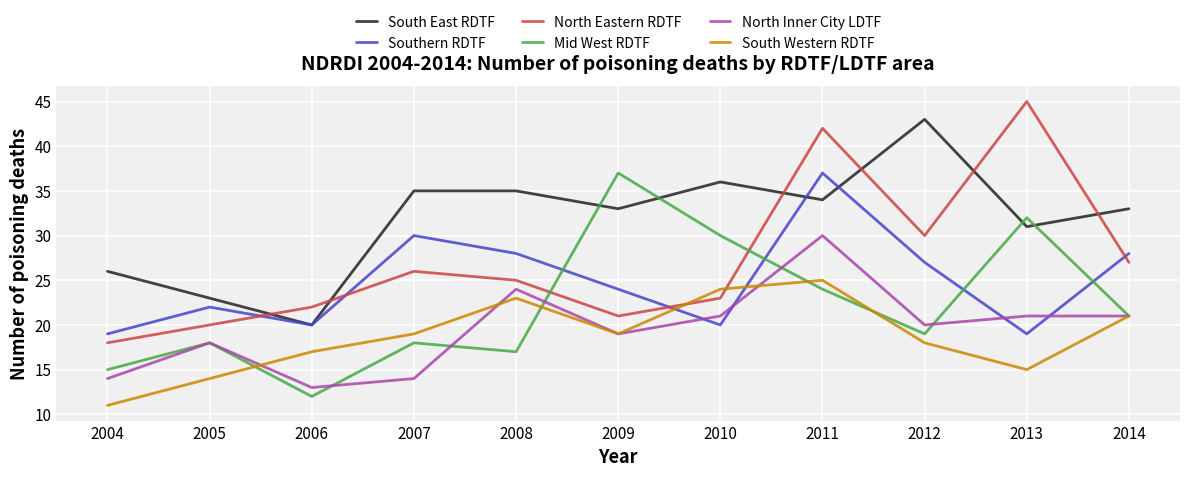

Does the chart display data point markers on the line(s)?

No